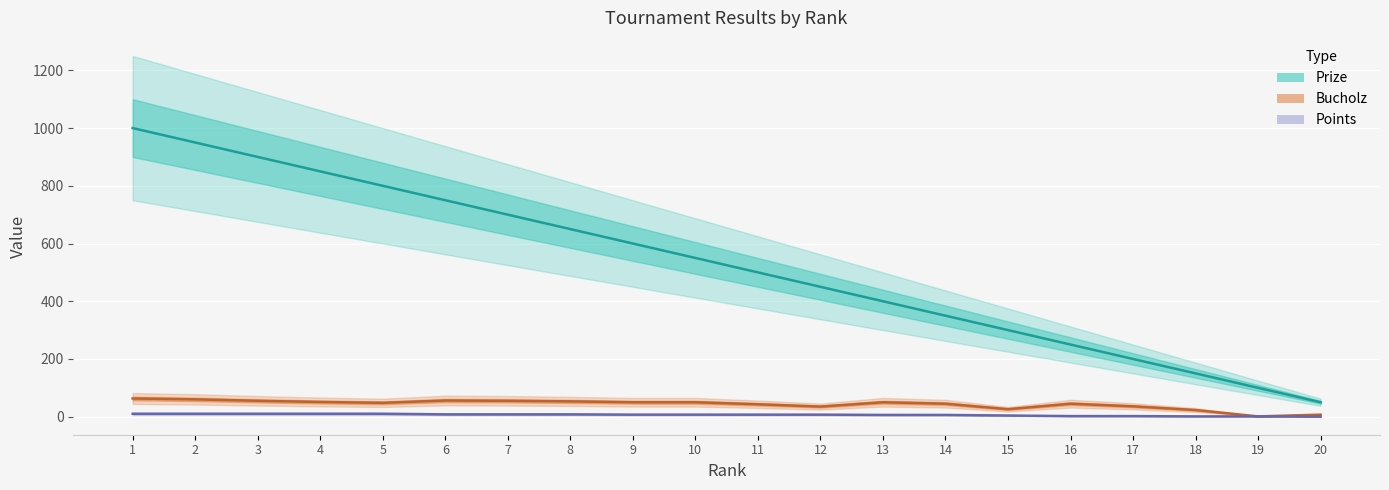

True or false: Points and Bucholz intersect in this chart.

False